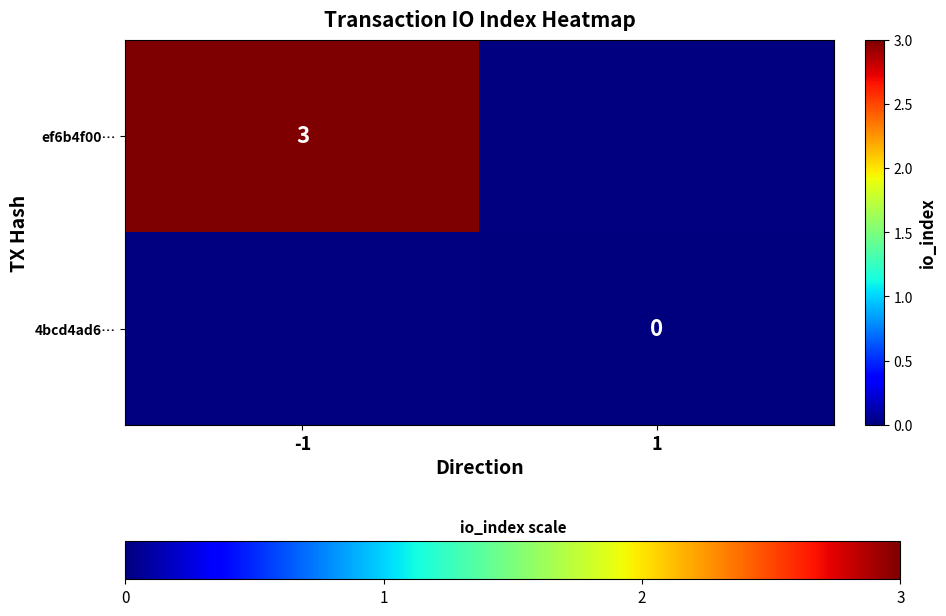

Which label corresponds to the smallest value in the chart?

1